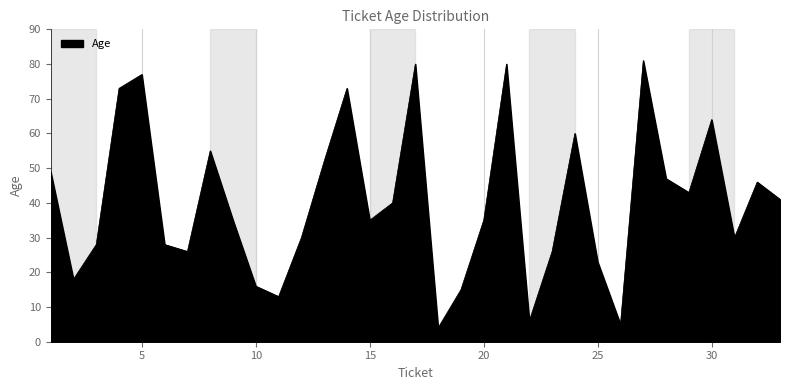

What is the minimum value shown in the chart?

4